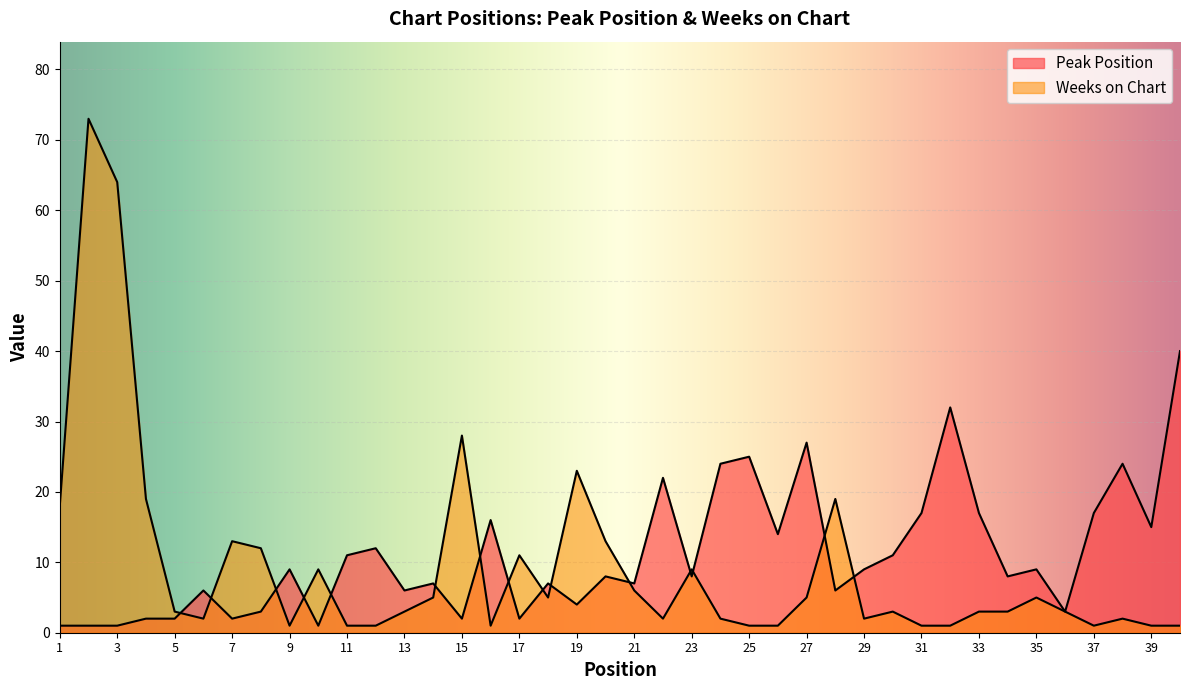

What is the total value across all series at 12?

13